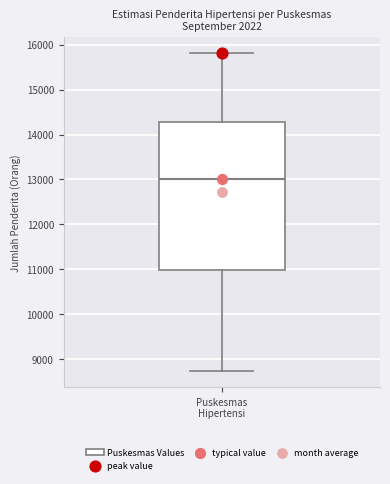

Read this box plot against the y-axis: the position of the median line, the range covered by the box, and the ends of both whiskers. The values are not printed on the chart, so give them approximately, as read against the axis.

median 13000, box 11000 to 14300, whiskers 8700 to 15800